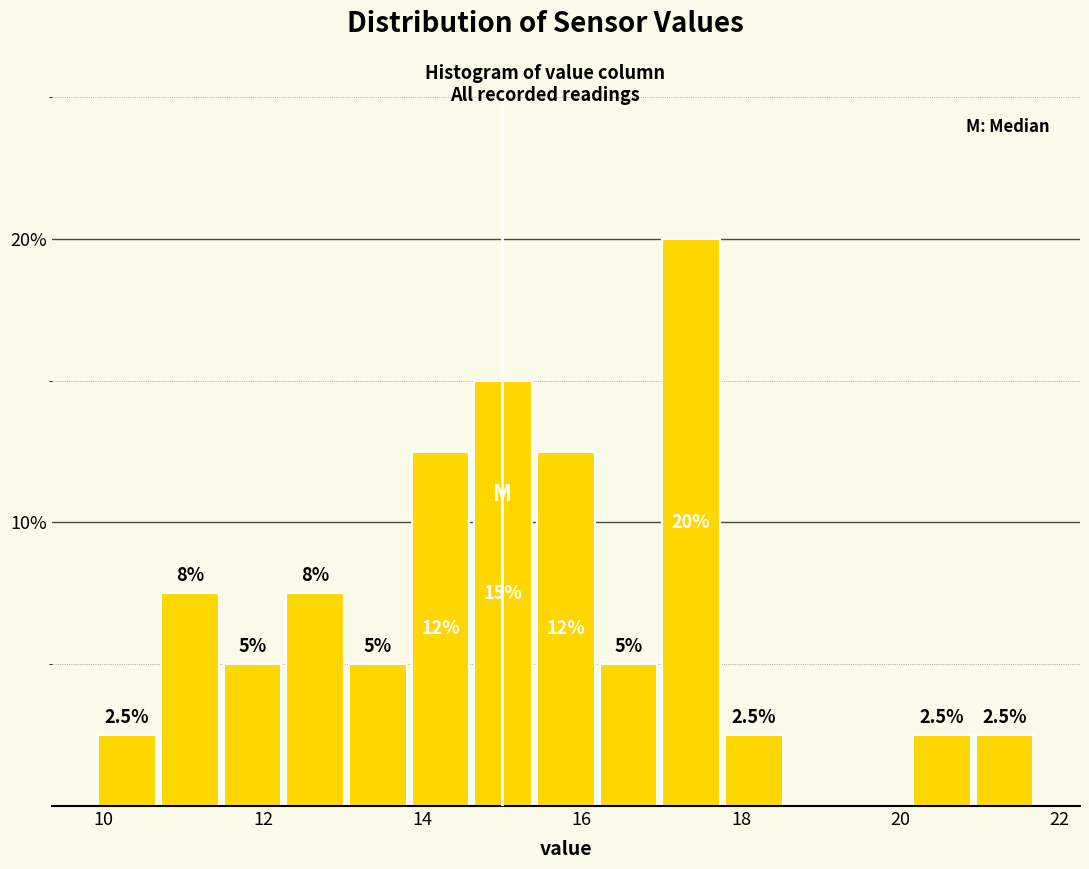

Around what value on the x-axis is the tallest bar? Give the approximate position of its centre, as read against the axis.

17.4